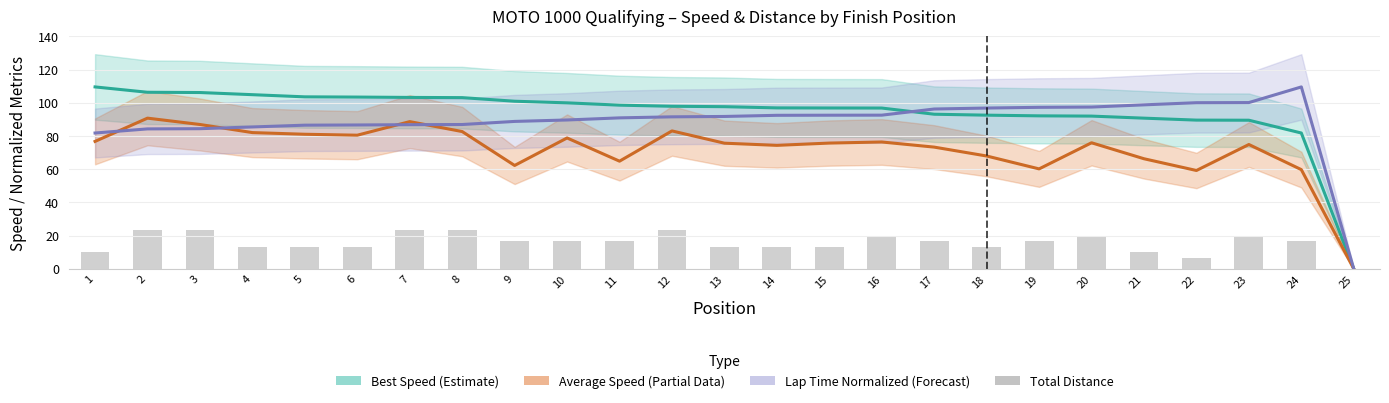

At 1, list the series in order from smallest to largest.

Total Distance, Average Speed (Partial), Best Lap Time (Forecast), Best Speed (Estimate)